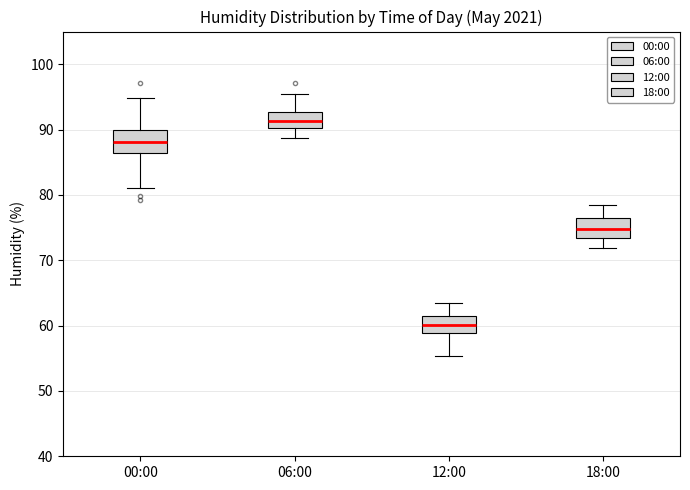

Reading left to right, read every box against the y-axis: the position of its median line, the range the box covers, and the ends of its whiskers. The values are not printed on the chart, so give them approximately, as read against the axis.

00:00: median 88, box 86 to 90, whiskers 81 to 95
06:00: median 91, box 90 to 93, whiskers 89 to 95
12:00: median 60, box 59 to 61, whiskers 55 to 64
18:00: median 75, box 73 to 76, whiskers 72 to 78